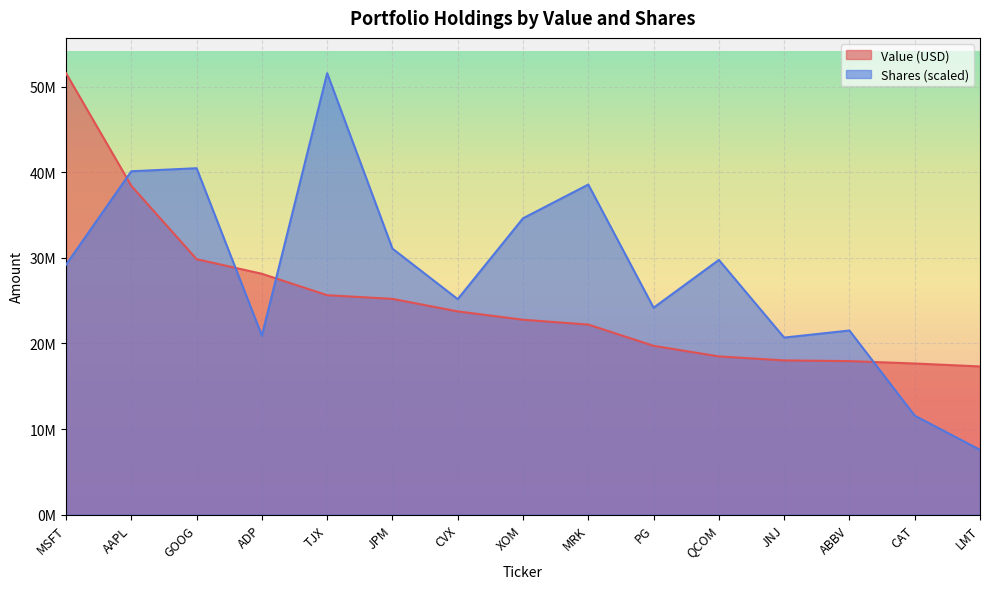

How many lines are shown in the chart?

2